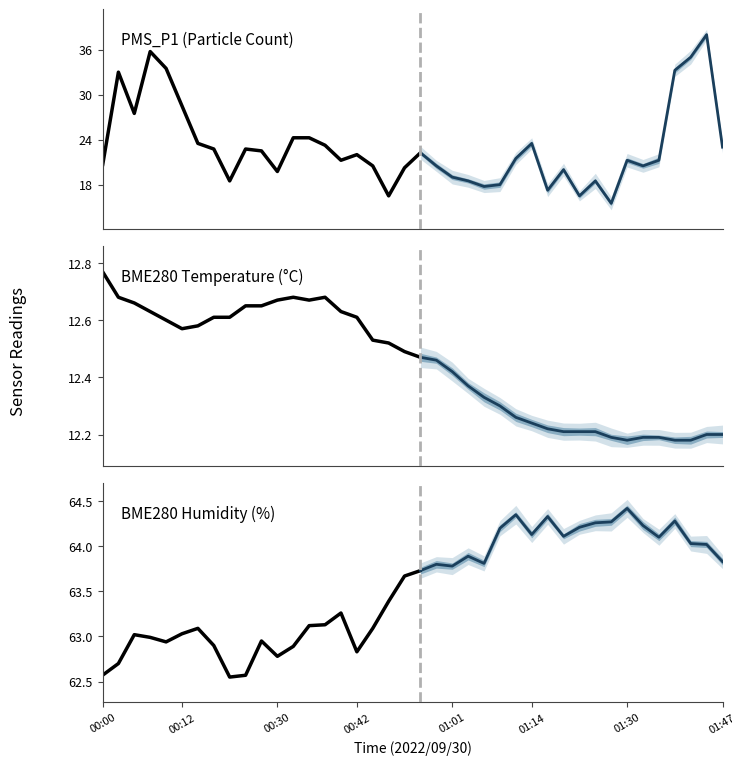

Where is the first local minimum for BME280_temperature?

00:12